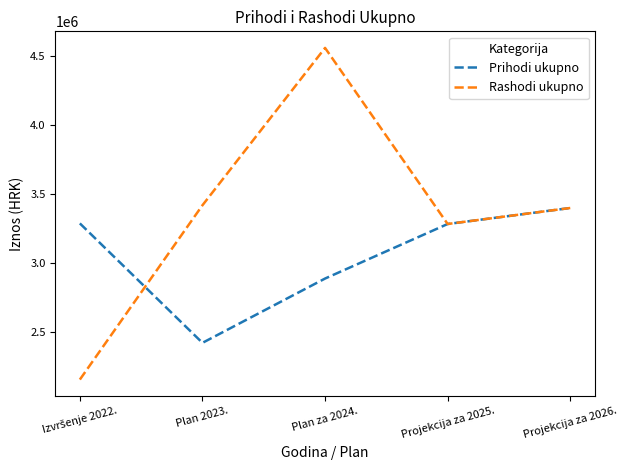

At which label is Rashodi ukupno closest to 3356287?

Projekcija za 2026.